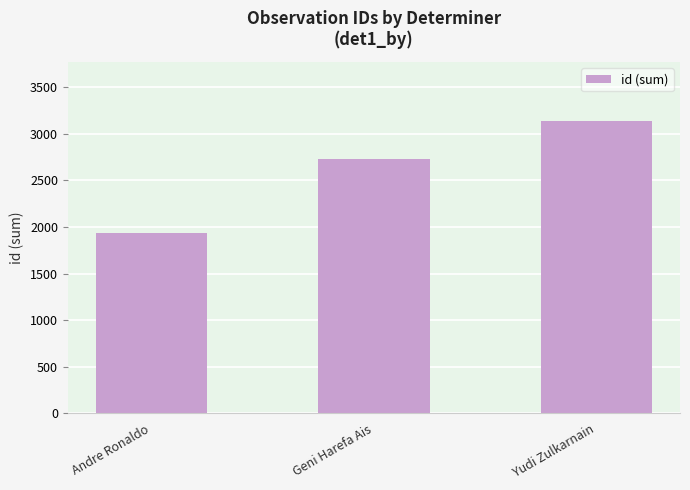

What is the ratio of the value at Yudi Zulkarnain to the value at Geni Harefa Ais?

1.2